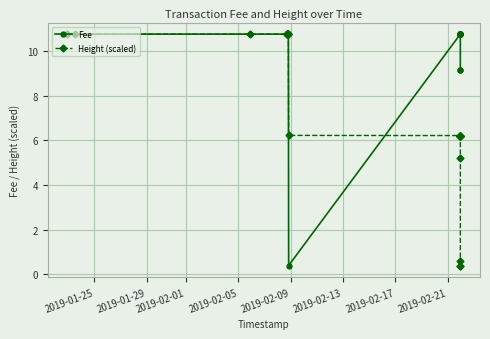

Rank the series by their average value, from highest to lowest.

Fee, Height (scaled)